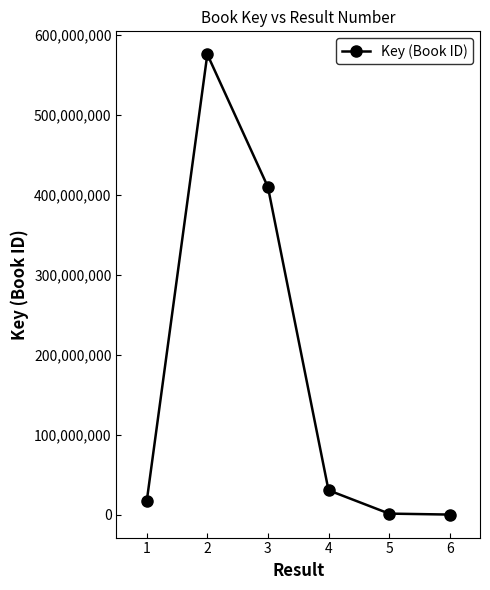

At which category does the data reach its first local peak?

2